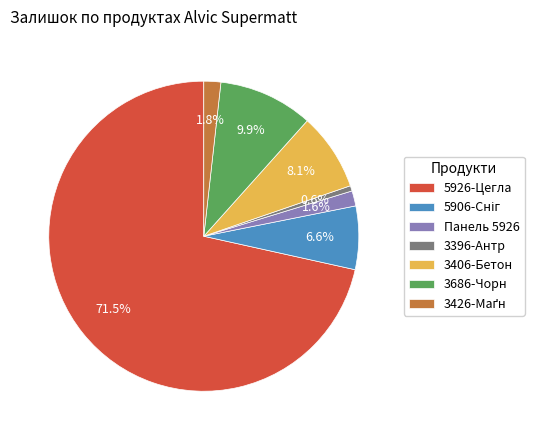

Count the number of slices in the pie.

7